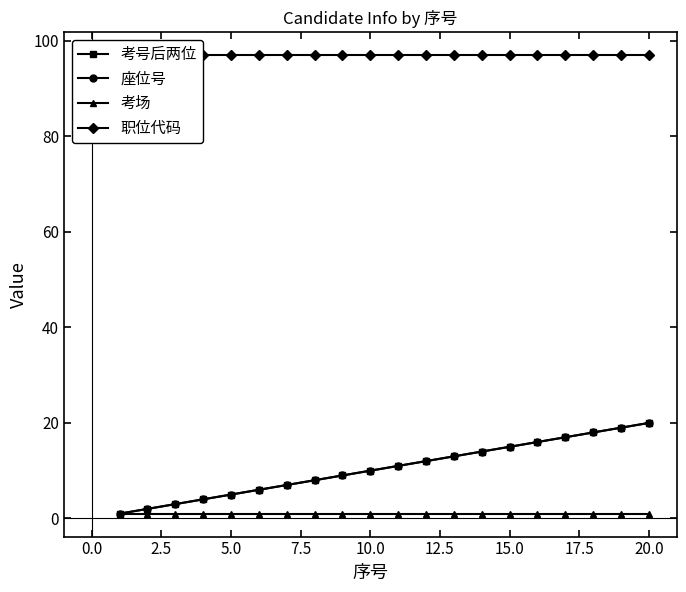

True or false: 座位号 and 考场 intersect in this chart.

False